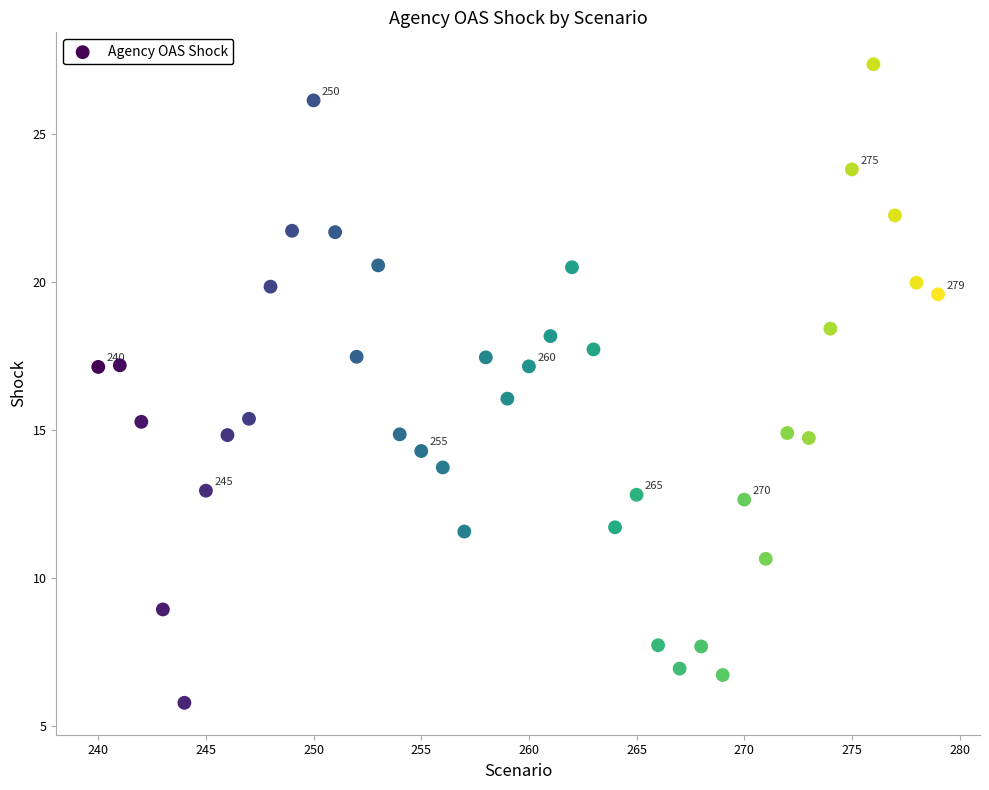

What is the range of X values (max minus min)?

39.0